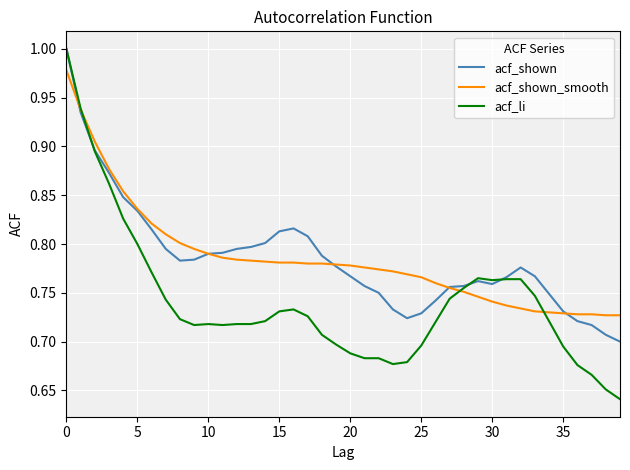

Which series has the largest range (max minus min)?

acf_li